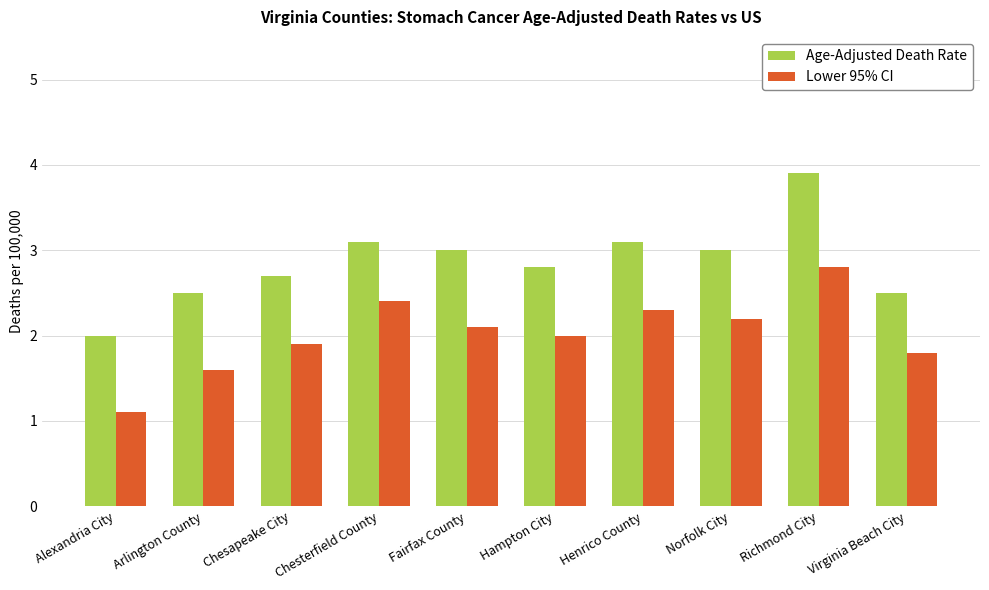

Reading left to right, list all the values displayed in this chart.

Age-Adjusted Death Rate: 2.0	2.5	2.7	3.1	3.0	2.8	3.1	3.0	3.9	2.5
Lower 95% CI: 1.1	1.6	1.9	2.4	2.1	2.0	2.3	2.2	2.8	1.8